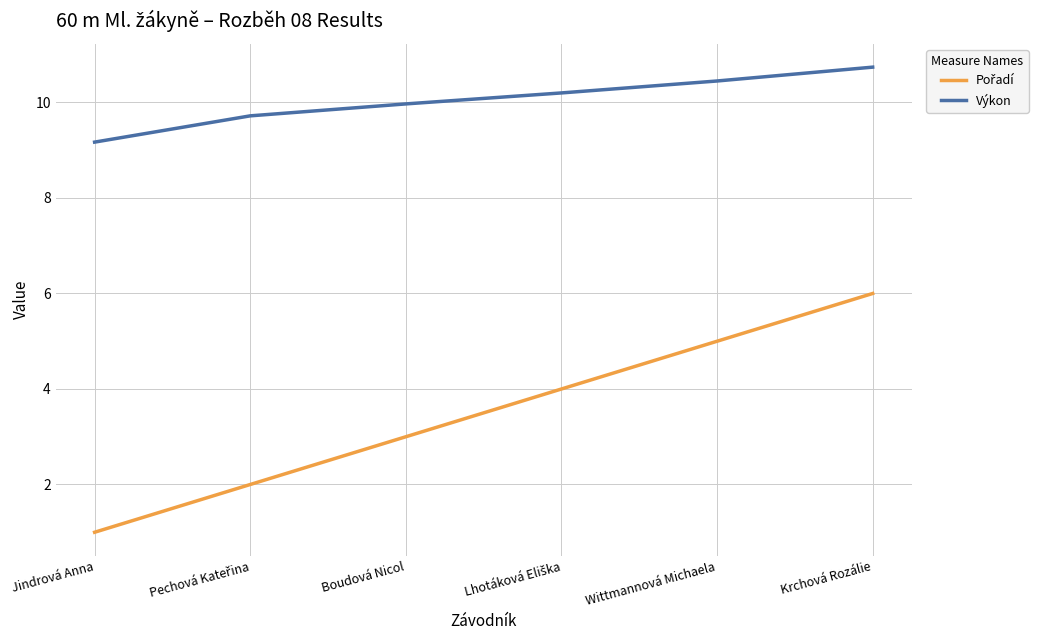

Count the number of data series in this chart.

2